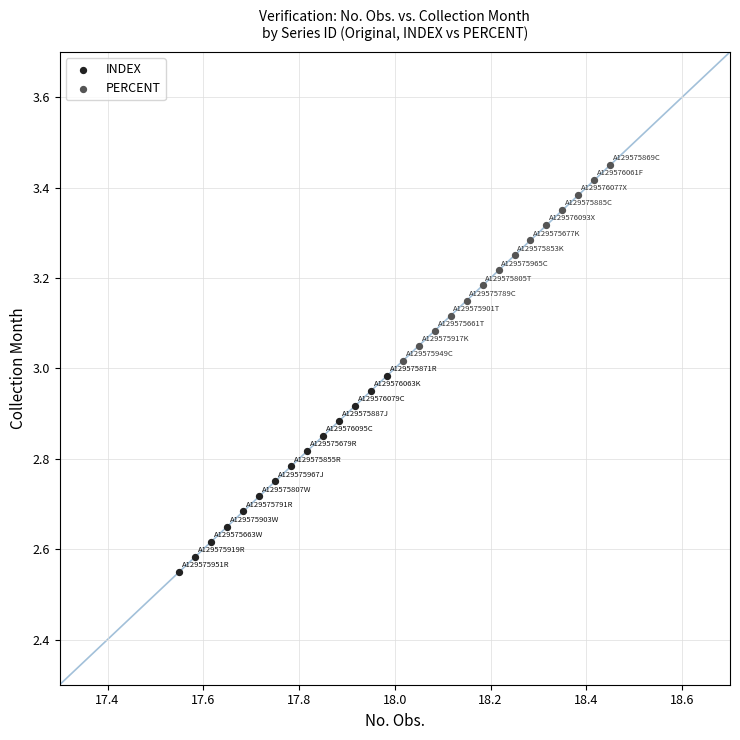

What are all the series names shown in the legend?

INDEX, PERCENT